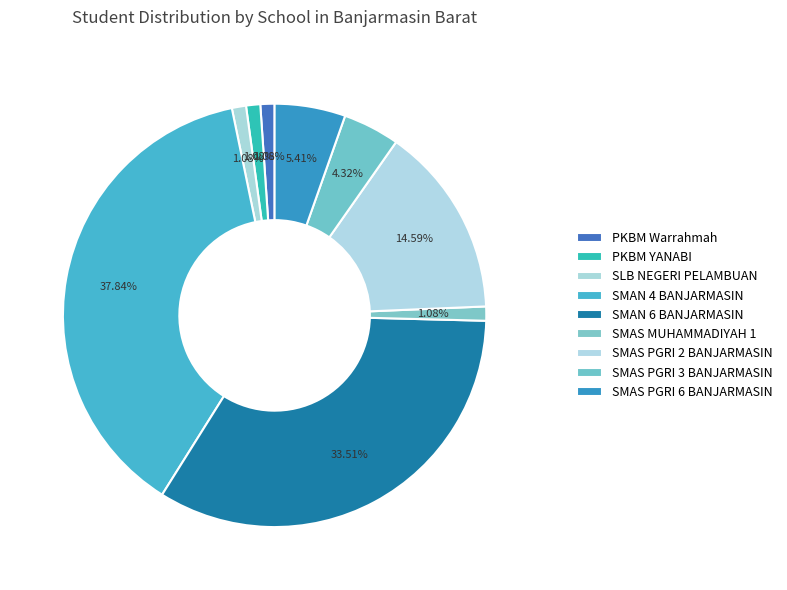

What is the ratio of the value at SMAS PGRI 2 BANJARMASIN to the value at SMAS PGRI 3 BANJARMASIN?

3.4